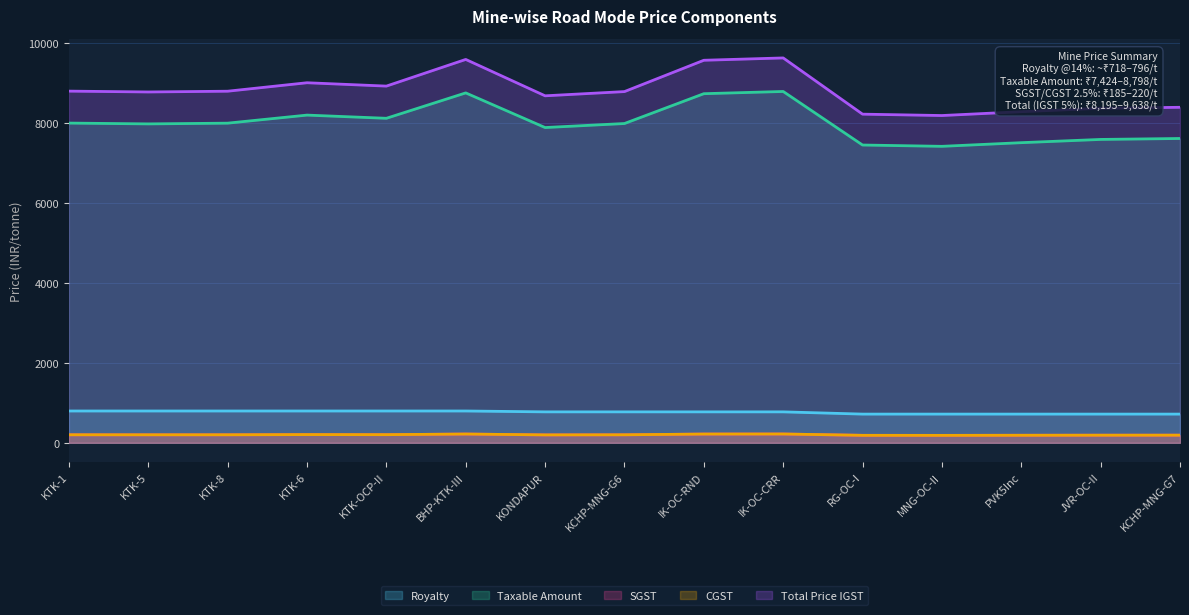

Rank the categories by Royalty value from lowest to highest.

RG-OC-I, MNG-OC-II, PVK5Inc, JVR-OC-II, KCHP-MNG-G7, KONDAPUR, KCHP-MNG-G6, IK-OC-RND, IK-OC-CRR, KTK-1, KTK-5, KTK-8, KTK-6, KTK-OCP-II, BHP-KTK-III